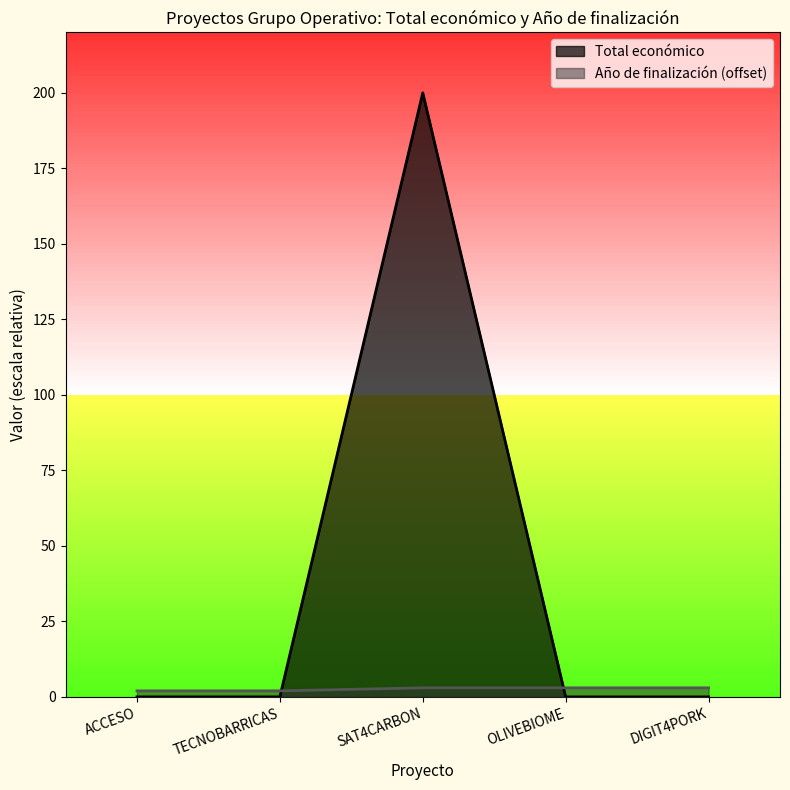

What value does the Año de finalización series have at OLIVEBIOME?

3.0